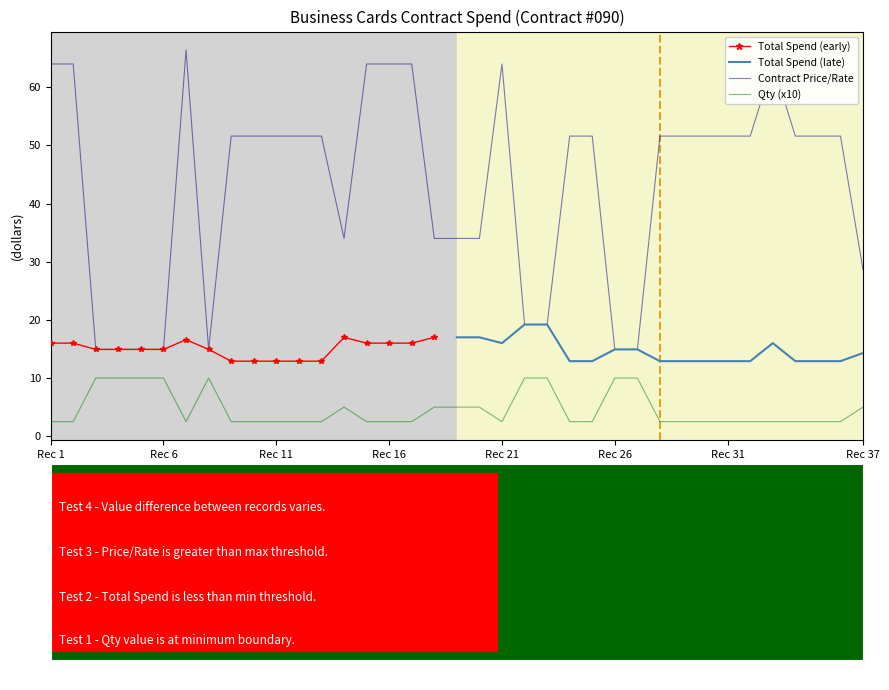

What is the lowest value of the Qty series?

2.5